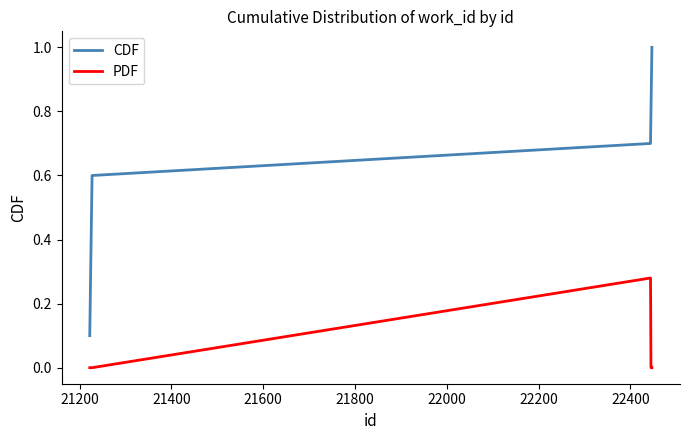

Which series has the largest total across all categories?

CDF